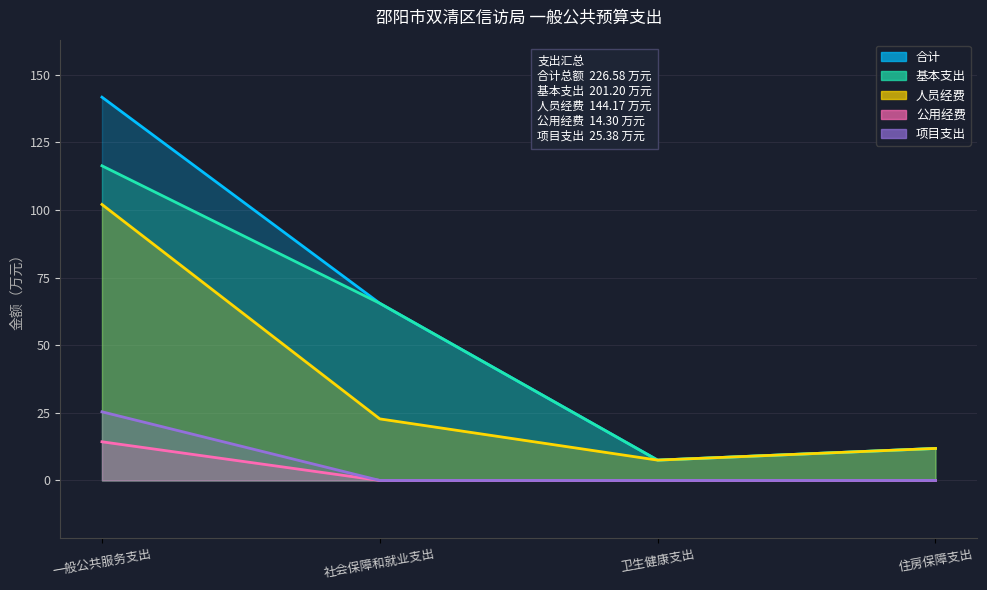

True or false: 基本支出 and 人员经费 cross at least once.

False